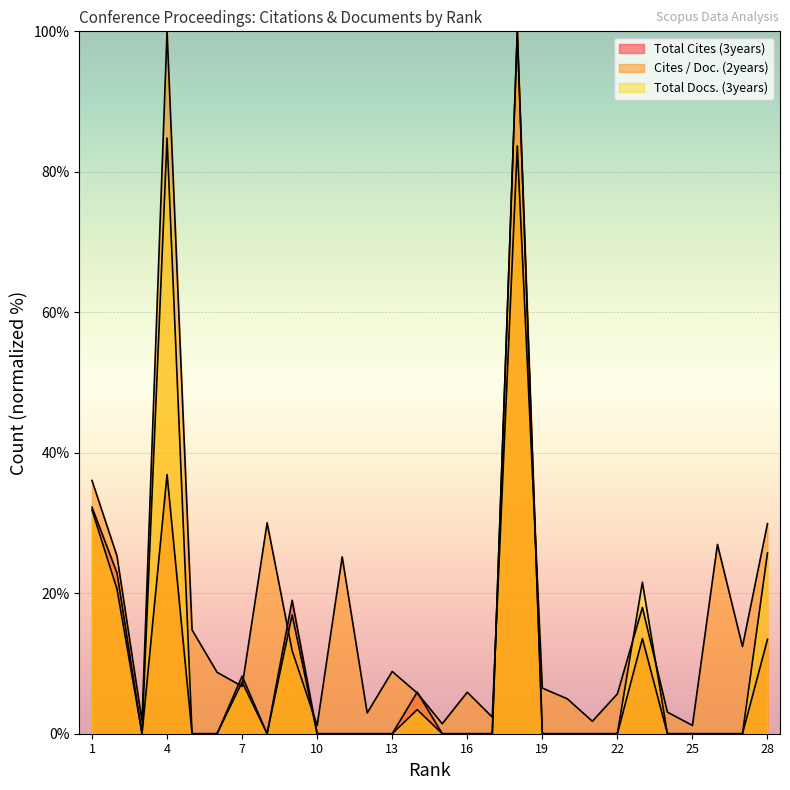

At which label is Cites / Doc. (2years) closest to 50?

1